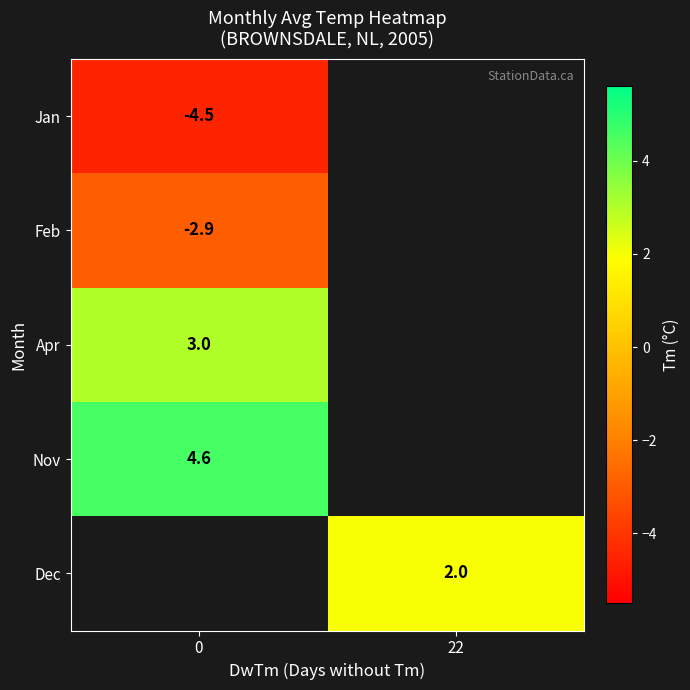

At how many categories does at least one series exceed -3?

2